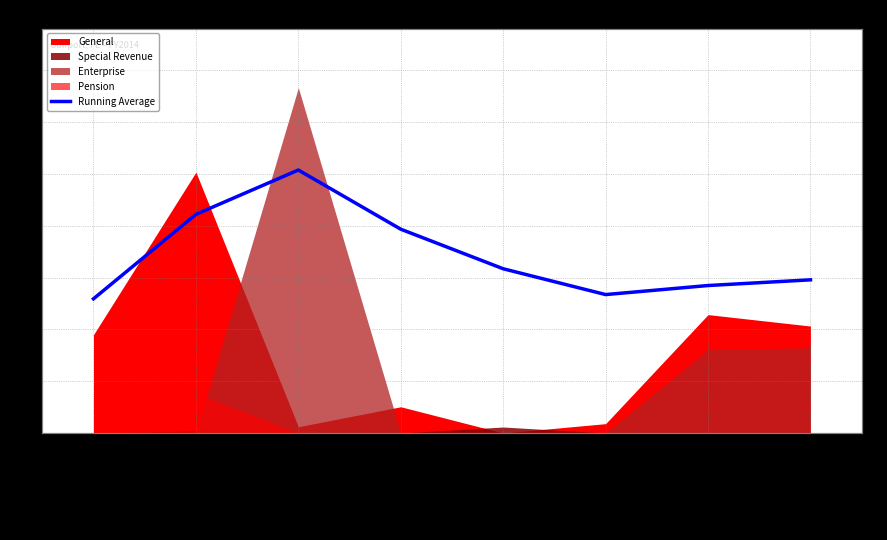

Reading right to left, list all the values displayed in this chart.

2957916.4	2848019.1	2673226.2	3171600.8	3935387.2	5078058.0	4222137.5	2591252.0